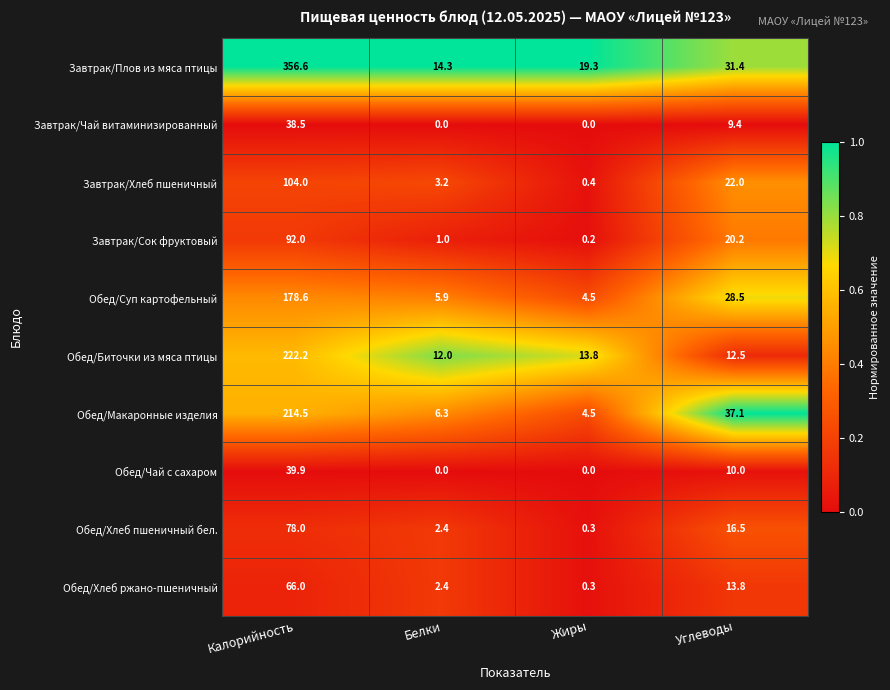

The value of Завтрак/Чай витаминизированный at Жиры is -20.9. True or false?

False